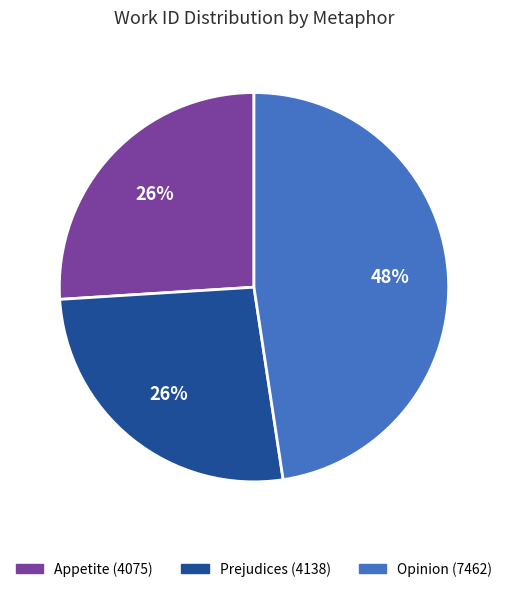

How many slices are in this pie chart?

3